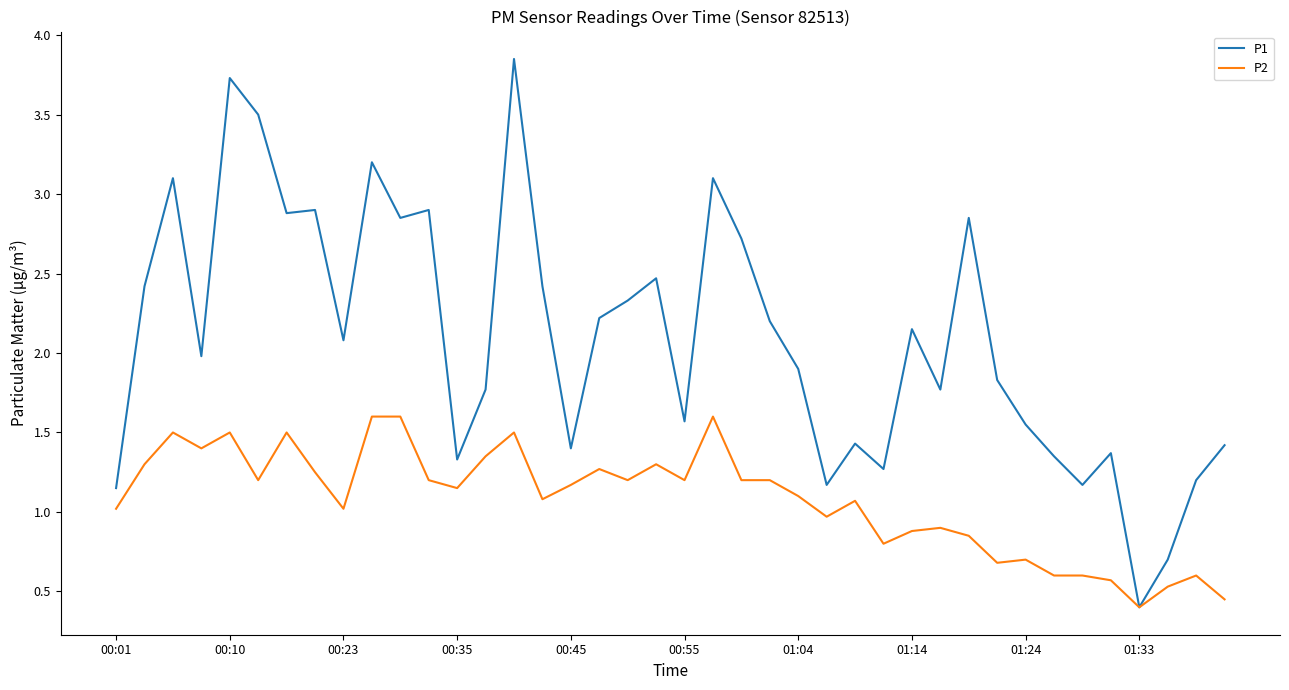

Which series has the largest total across all categories?

P1